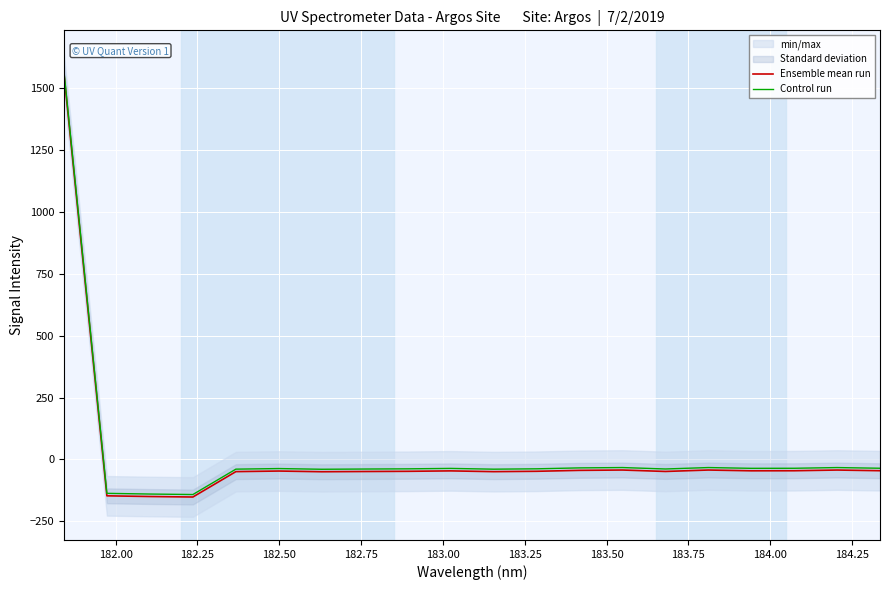

What is the maximum value for Control run?

1570.3